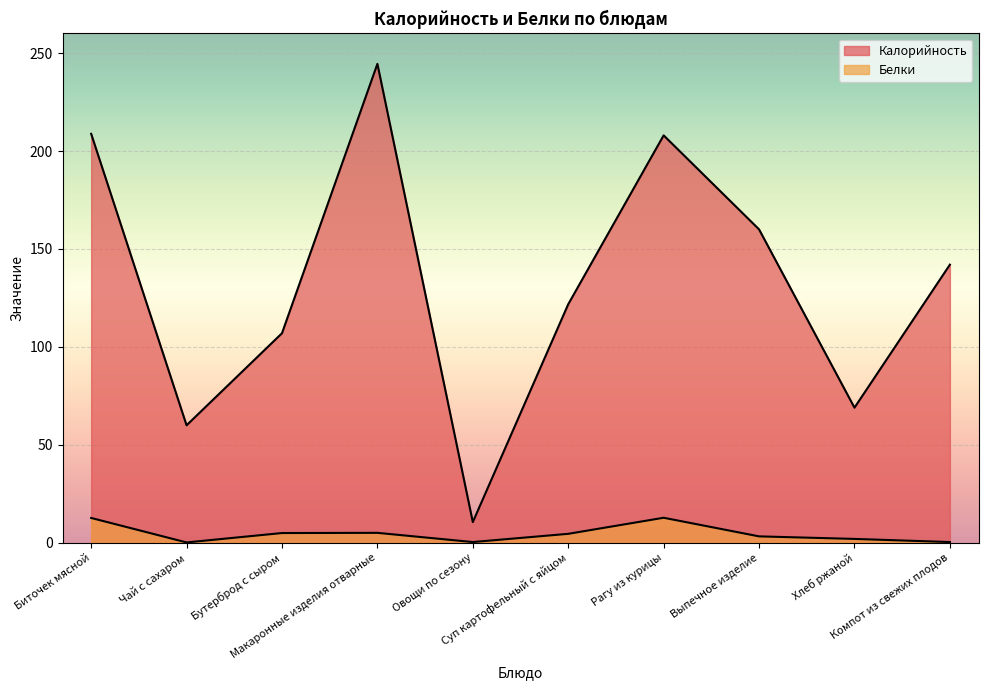

Reading left to right, extract all data points from this chart.

Калорийность: Биточек мясной=208.8	Чай с сахаром=60.0	Бутерброд с сыром=107.0	Макаронные изделия отварные=244.5	Овощи по сезону=10.6	Суп картофельный с яйцом=121.8	Рагу из курицы=208.0	Выпечное изделие=160.0	Хлеб ржаной=69.0	Компот из свежих плодов=142.0
Белки: Биточек мясной=12.7	Чай с сахаром=0.2	Бутерброд с сыром=5.0	Макаронные изделия отварные=5.1	Овощи по сезону=0.4	Суп картофельный с яйцом=4.6	Рагу из курицы=12.8	Выпечное изделие=3.3	Хлеб ржаной=2.0	Компот из свежих плодов=0.4